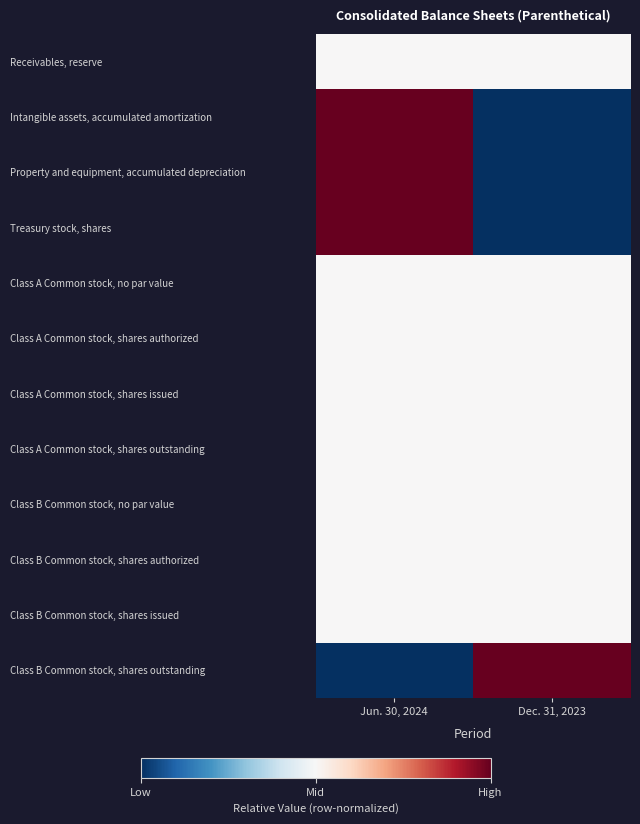

Reading left to right, what are all the values shown in this chart?

Receivables, reserve: Jun. 30, 2024=0.5	Dec. 31, 2023=0.5
Intangible assets, accumulated amortization: Jun. 30, 2024=1.0	Dec. 31, 2023=0.0
Property and equipment, accumulated depreciation: Jun. 30, 2024=1.0	Dec. 31, 2023=0.0
Treasury stock, shares: Jun. 30, 2024=1.0	Dec. 31, 2023=0.0
Class A Common stock, no par value: Jun. 30, 2024=0.5	Dec. 31, 2023=0.5
Class A Common stock, shares authorized: Jun. 30, 2024=0.5	Dec. 31, 2023=0.5
Class A Common stock, shares issued: Jun. 30, 2024=0.5	Dec. 31, 2023=0.5
Class A Common stock, shares outstanding: Jun. 30, 2024=0.5	Dec. 31, 2023=0.5
Class B Common stock, no par value: Jun. 30, 2024=0.5	Dec. 31, 2023=0.5
Class B Common stock, shares authorized: Jun. 30, 2024=0.5	Dec. 31, 2023=0.5
Class B Common stock, shares issued: Jun. 30, 2024=0.5	Dec. 31, 2023=0.5
Class B Common stock, shares outstanding: Jun. 30, 2024=0.0	Dec. 31, 2023=1.0